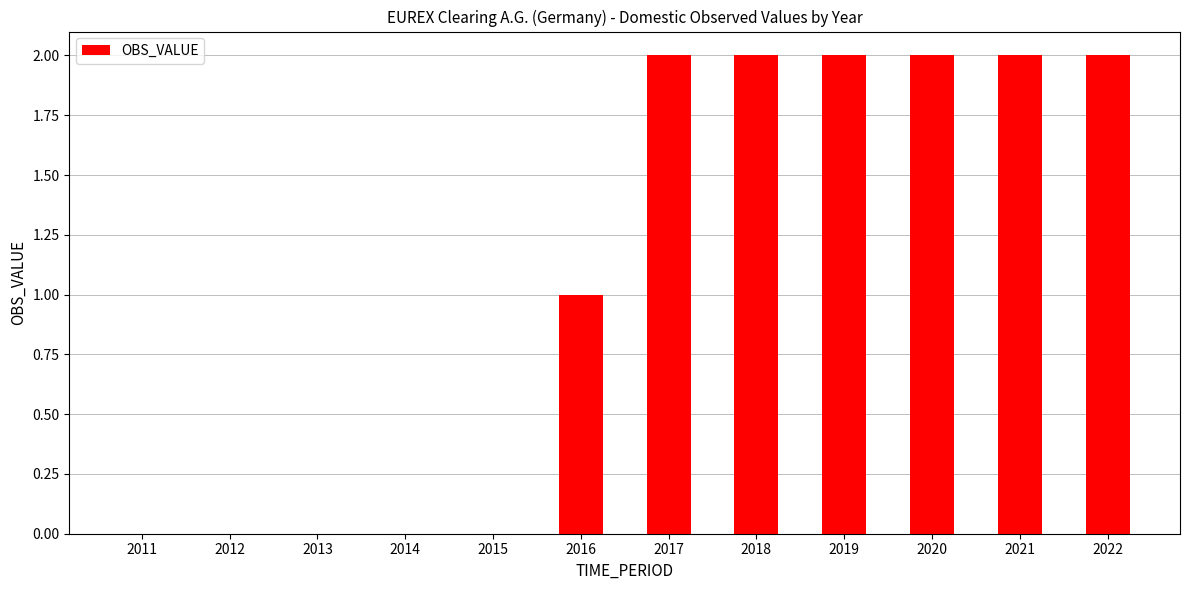

Approximately how many times larger is the value at 2016 compared to 2018?

0.5